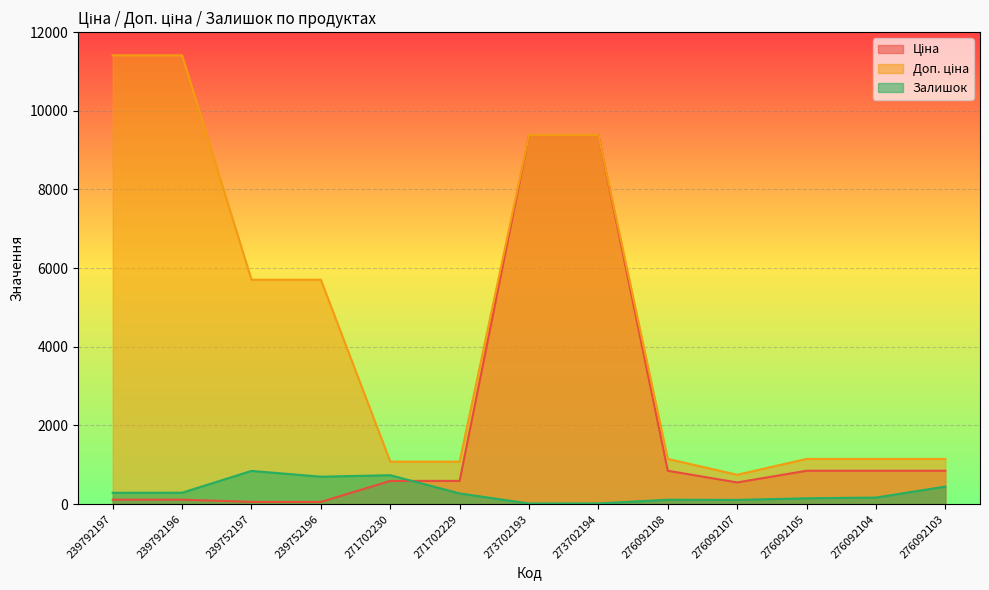

Which has a higher value, 276092108 or 273702194?

273702194